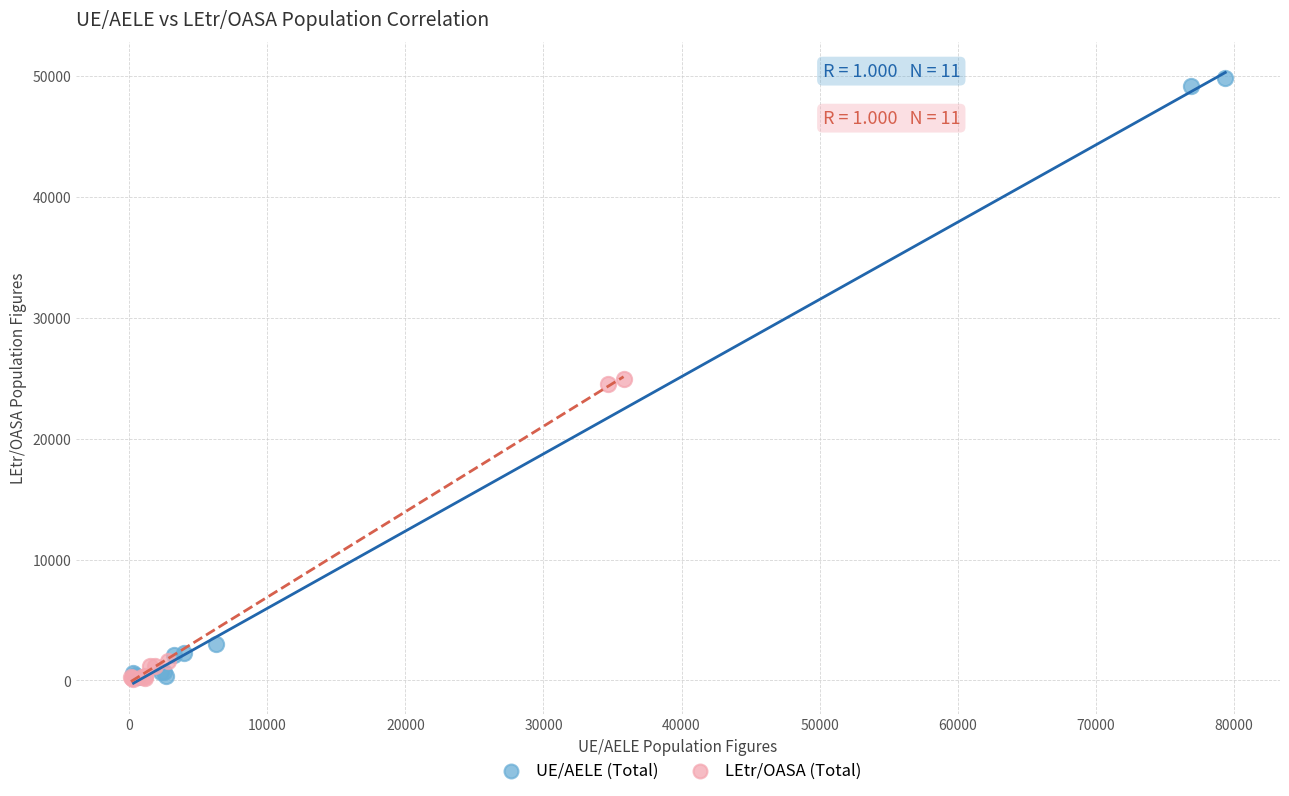

What are all the series names shown in the legend?

UE/AELE (Total), LEtr/OASA (Total)